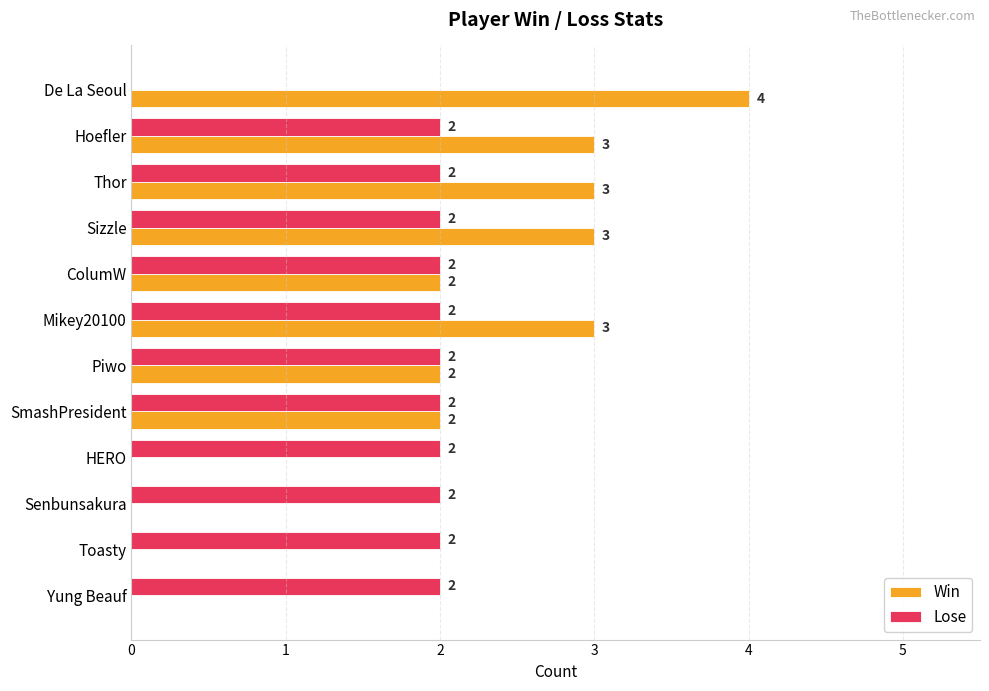

Is the value of Win at Yung Beauf greater than the value of Lose at Mikey20100?

No